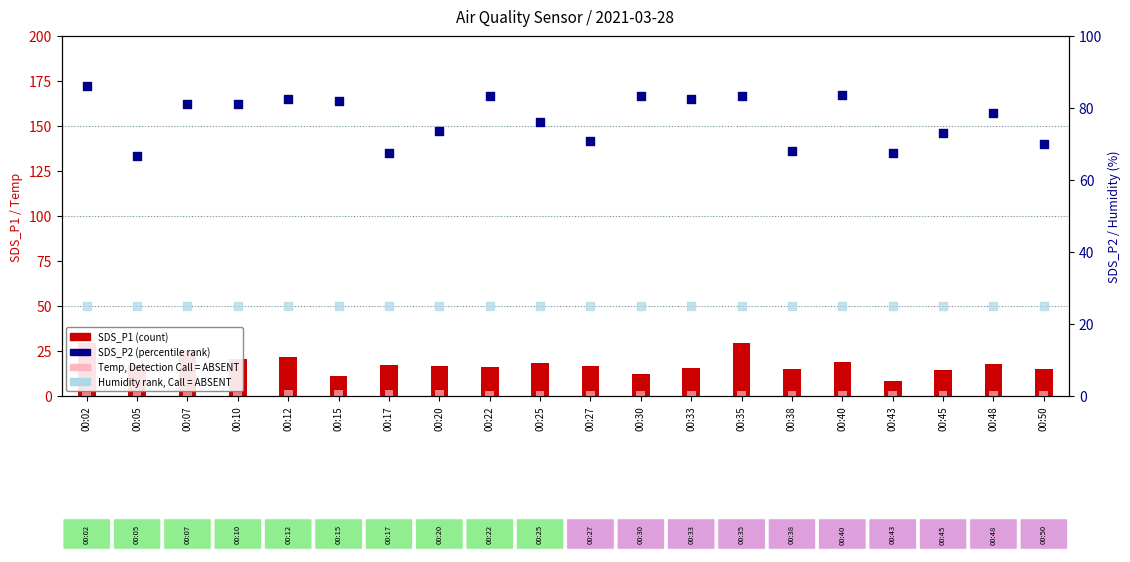

Which series reaches the maximum Y coordinate?

SDS_P2